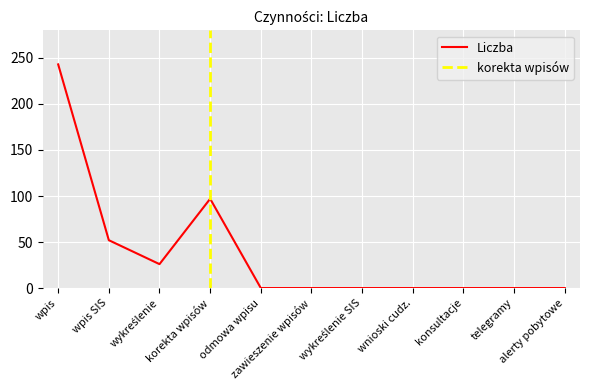

How many interior local peaks (higher than both neighbors) does the data have?

1